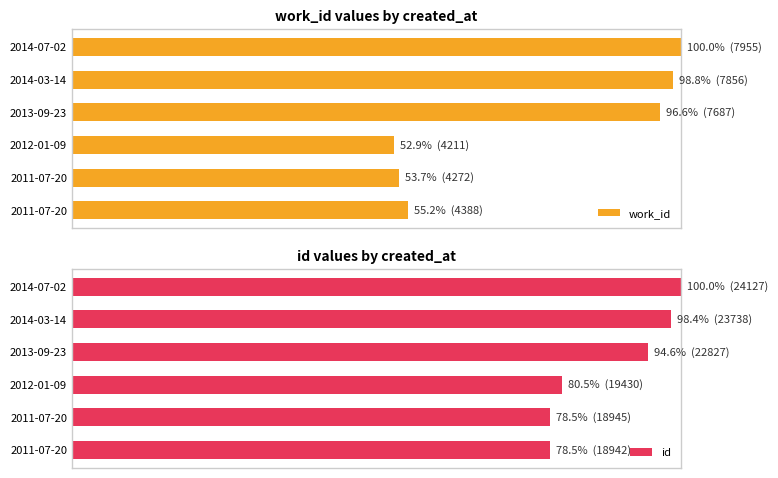

Reading left to right, transcribe all the data shown in this chart.

work_id: 55.2	53.7	52.9	96.6	98.8	100.0
id: 78.5	78.5	80.5	94.6	98.4	100.0